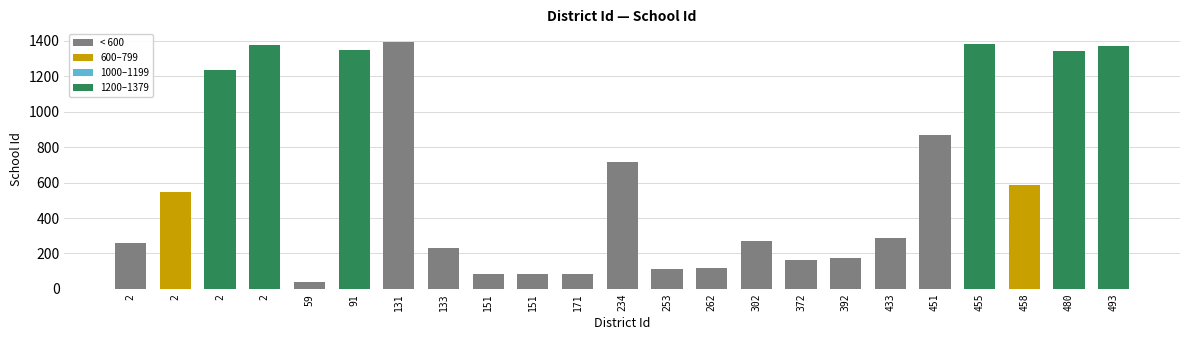

Approximately how many times larger is the value at 171 compared to 133?

0.4